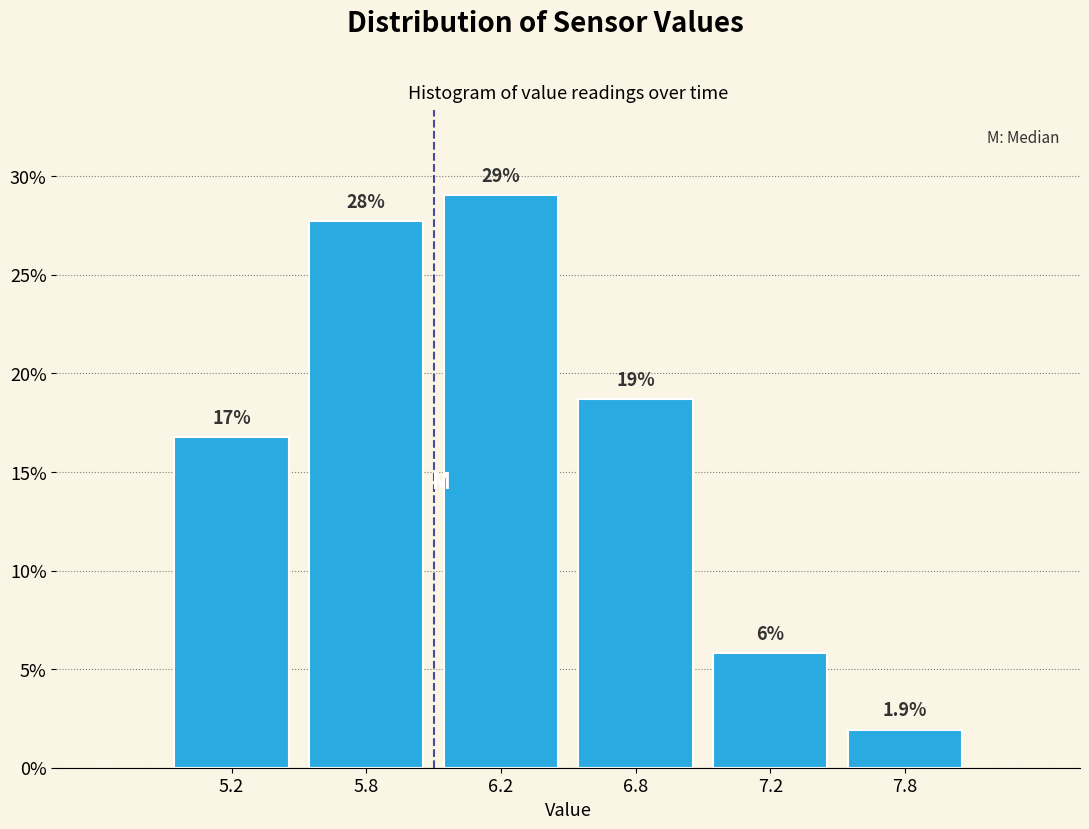

Does the chart contain any negative values?

No